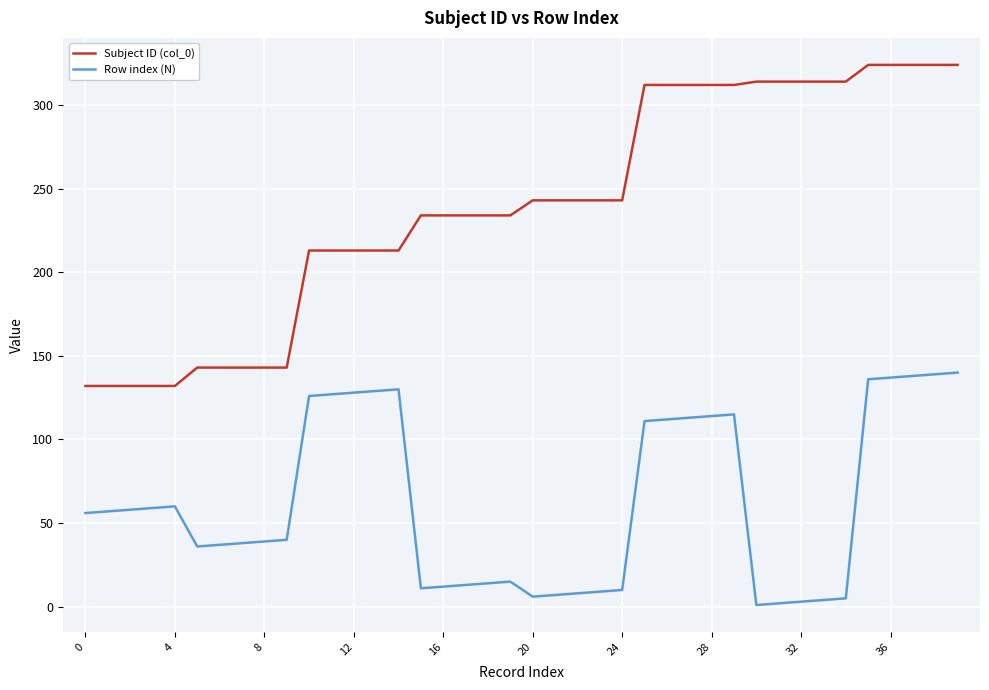

Rank the series by their average value, from lowest to highest.

Row index (N), Subject ID (col_0)